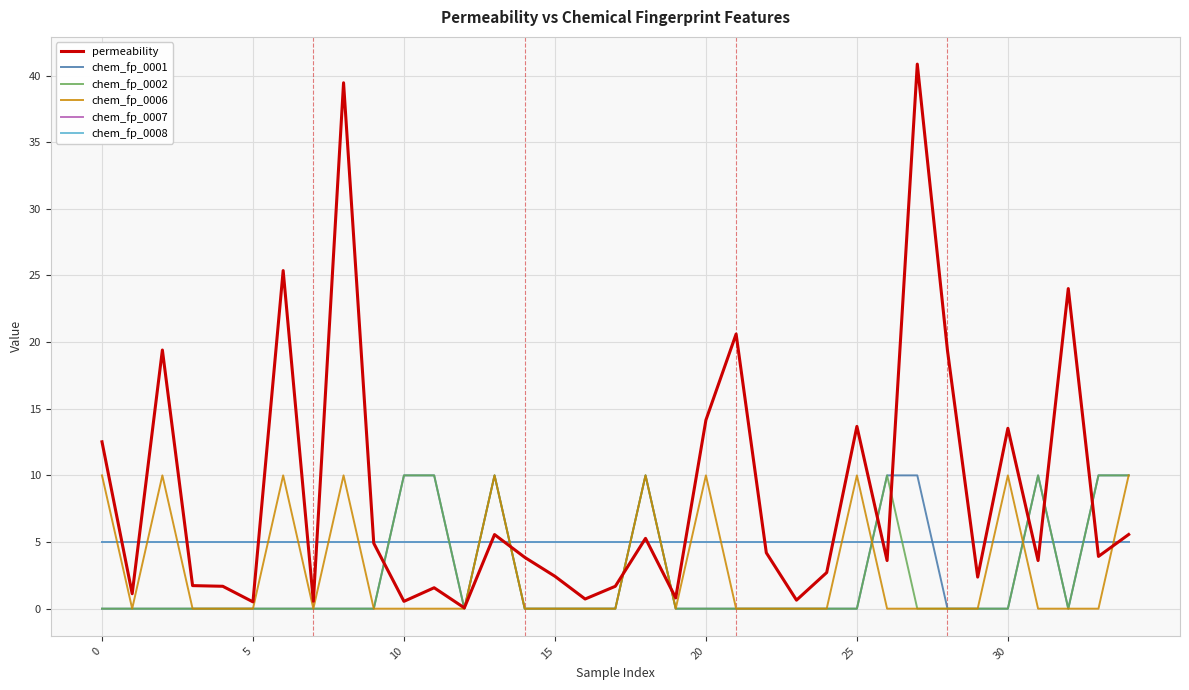

Is this an area chart (filled region under the line)?

No